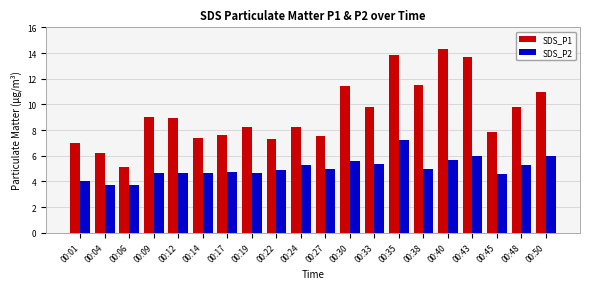

What are all the series names shown in the legend?

SDS_P1, SDS_P2